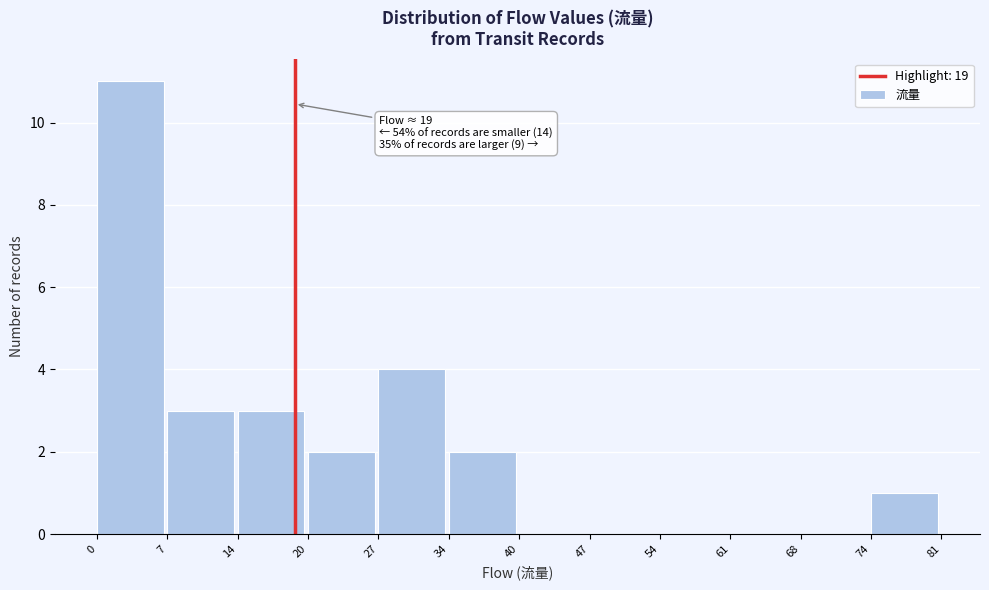

Over which range of the x-axis is the bar tallest?

0 to 7